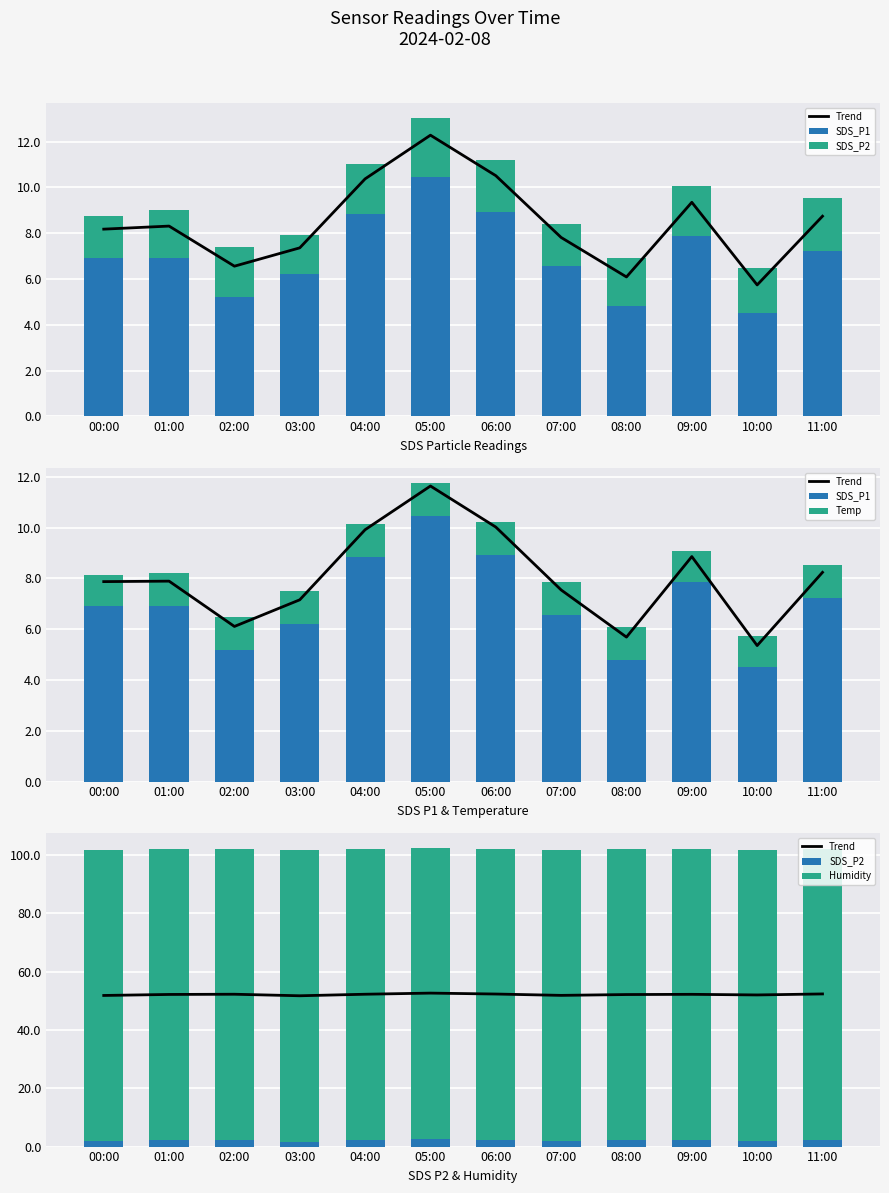

What is the label of the 2nd bar from the left?

01:00